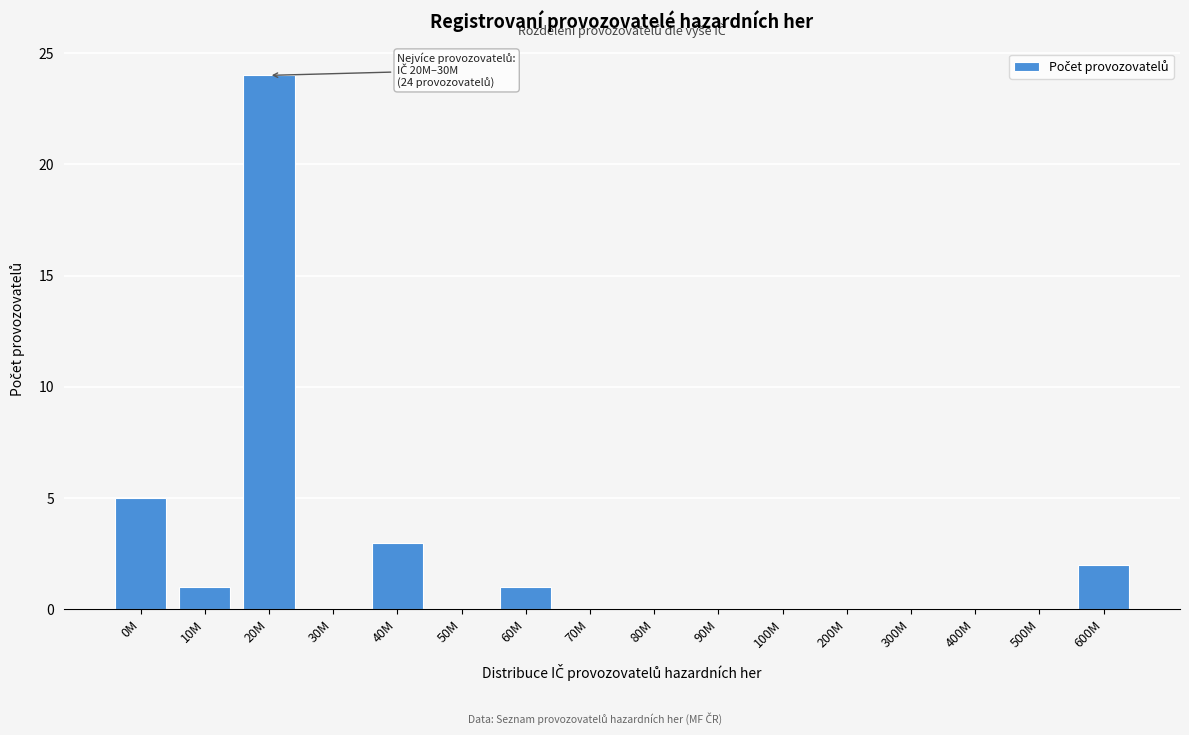

Reading right to left, what are all the values shown in this chart?

600M=2	500M=0	400M=0	300M=0	200M=0	100M=0	90M=0	80M=0	70M=0	60M=1	50M=0	40M=3	30M=0	20M=24	10M=1	0M=5